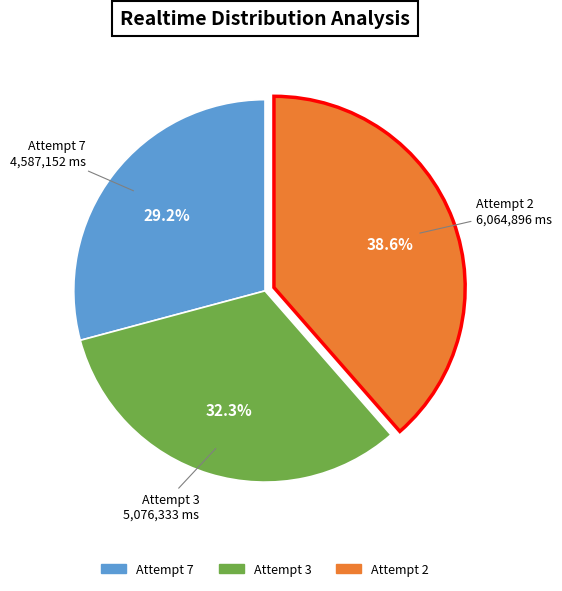

Is it true that Attempt 7 is 16% of the pie?

False